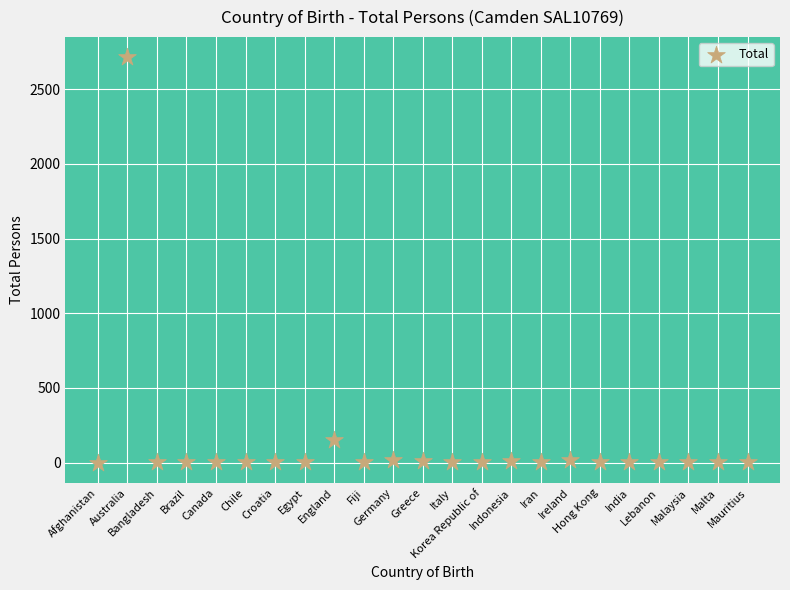

What is the range of Y values (max minus min)?

2714